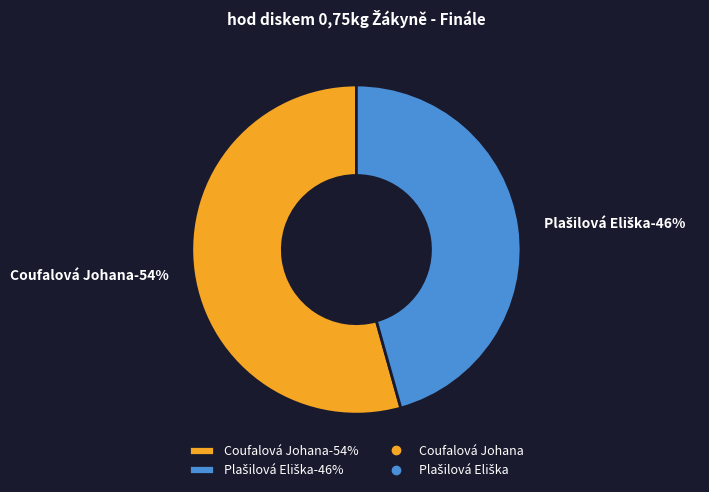

To the nearest percent, what is the combined percentage of Plašilová Eliška and Coufalová Johana?

100%